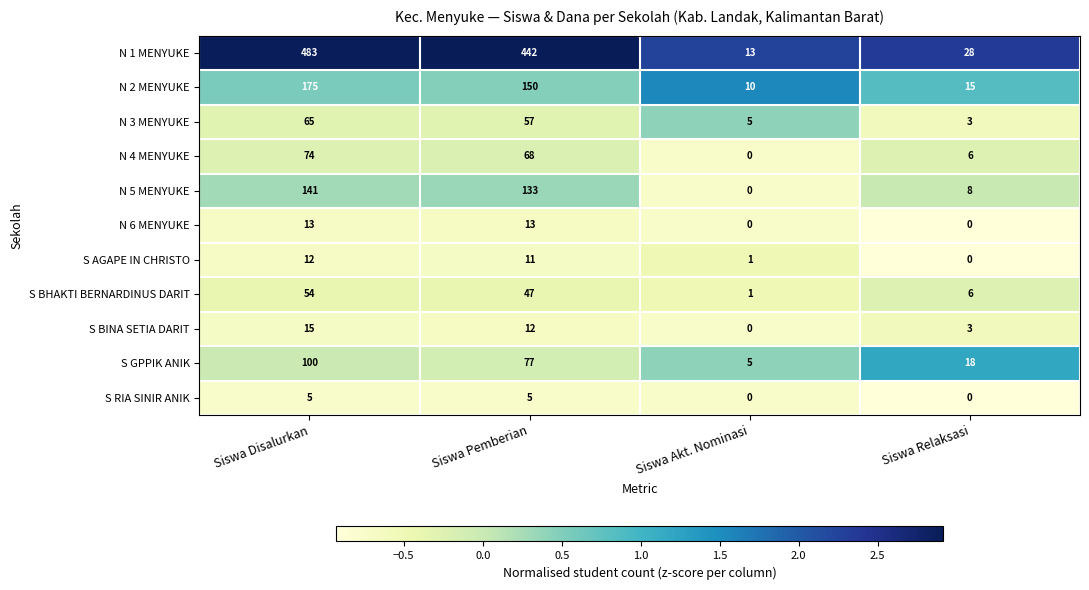

Rank the categories by N 3 MENYUKE value from highest to lowest.

Siswa Disalurkan, Siswa Pemberian, Siswa Akt. Nominasi, Siswa Relaksasi